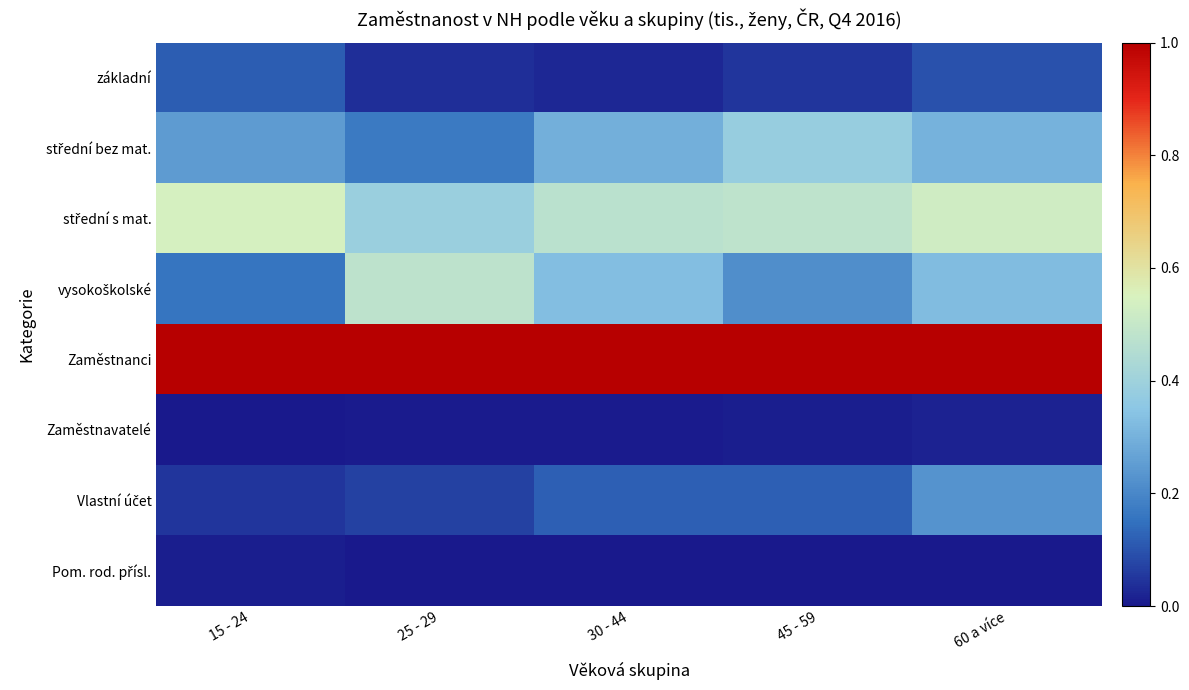

How many data points does each series have?

5